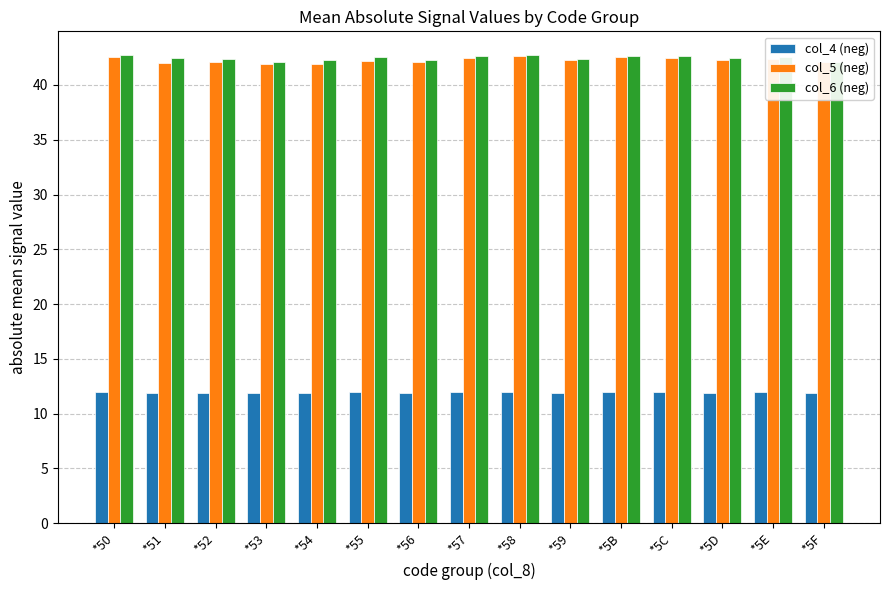

At how many categories does at least one series exceed 33?

15